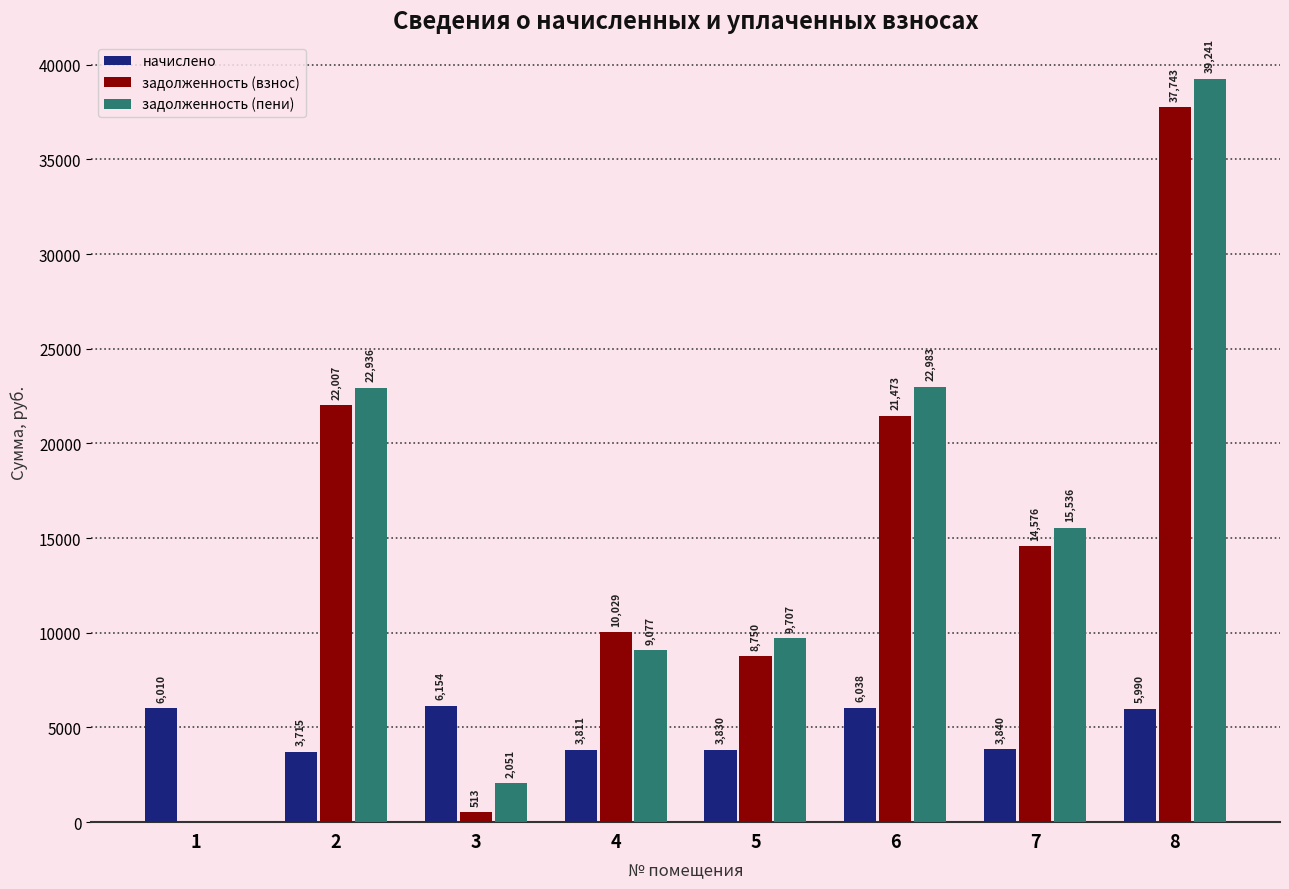

At which label is задолженность (пени) closest to 19620?

2